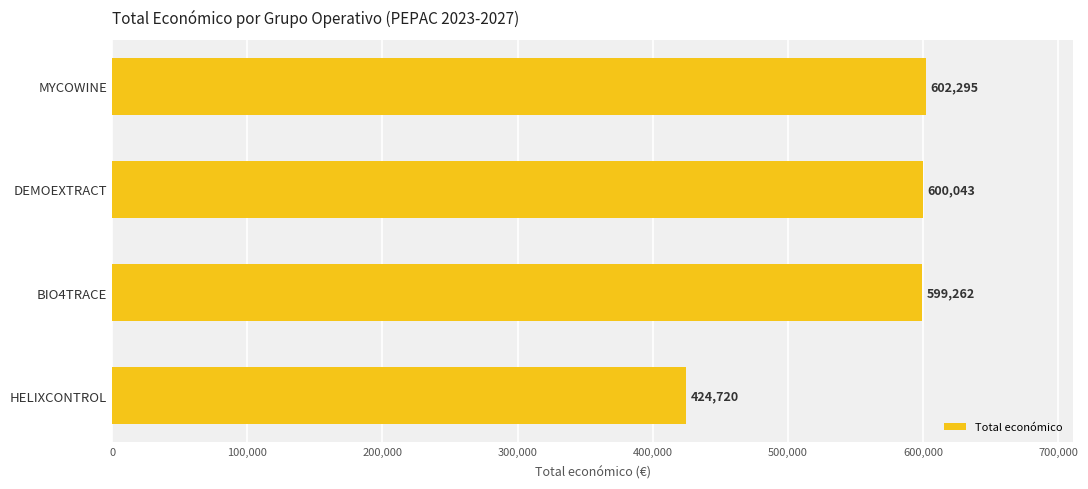

List the labels in order of value, largest first.

MYCOWINE, DEMOEXTRACT, BIO4TRACE, HELIXCONTROL